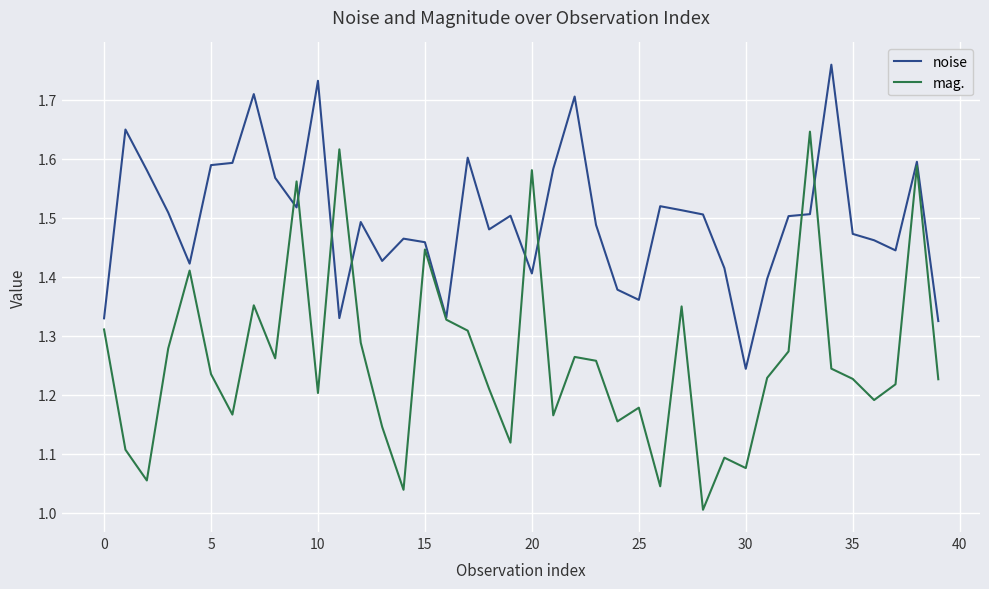

List the series in order of their peak value, highest first.

noise, mag.